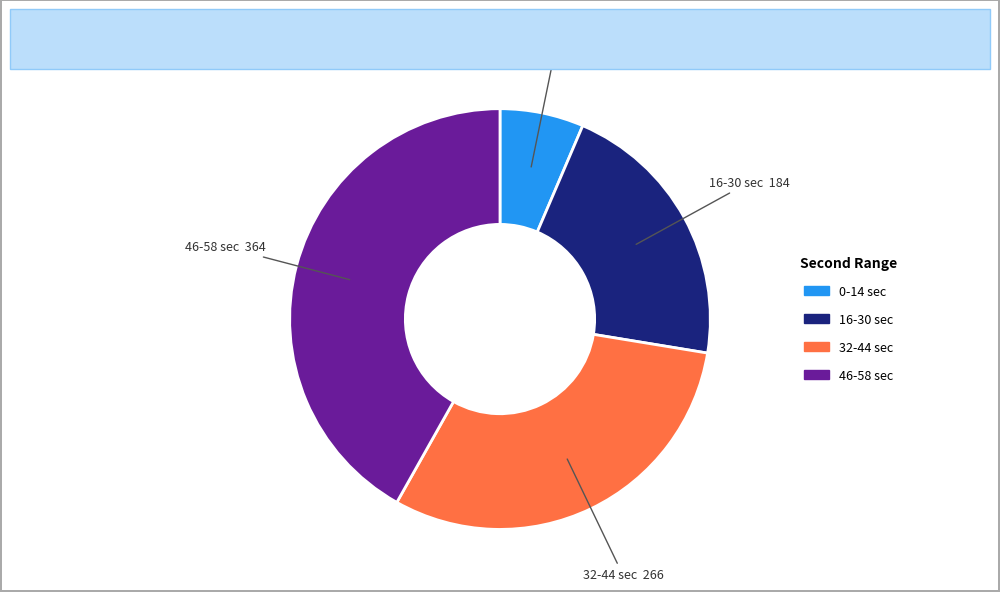

Is there a majority slice in this chart?

No